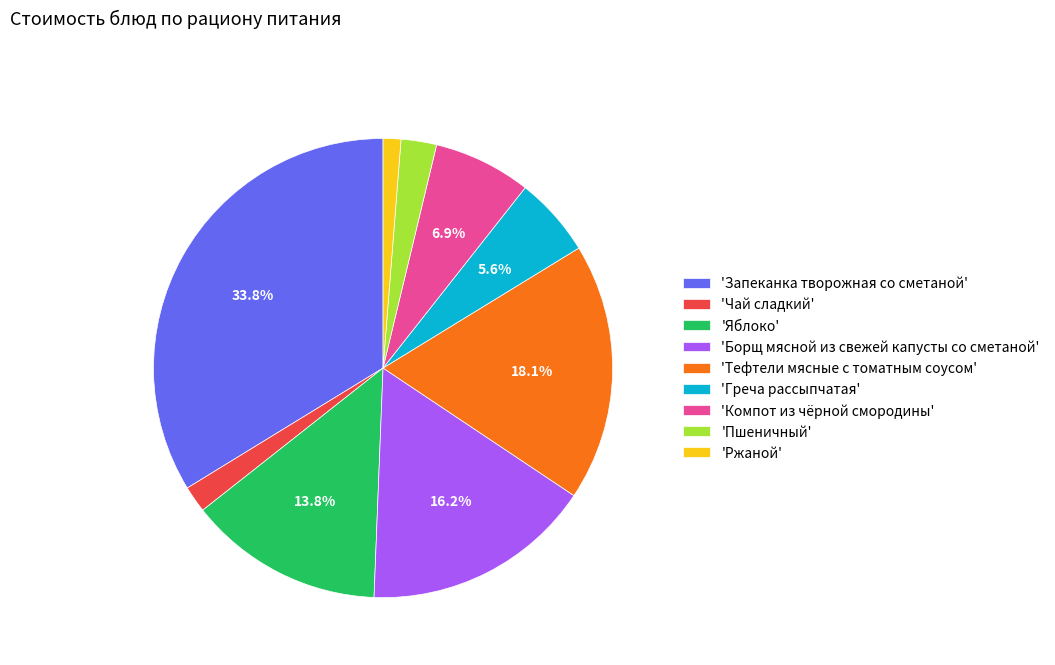

Which has a higher value, 'Компот из чёрной смородины' or 'Пшеничный'?

'Компот из чёрной смородины'